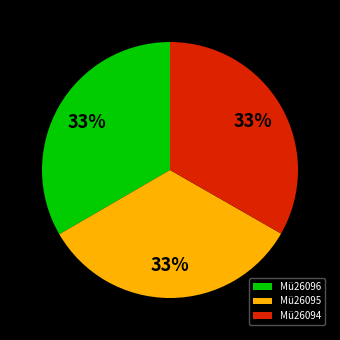

True or false: Mü26094 accounts for 33% of the total.

True